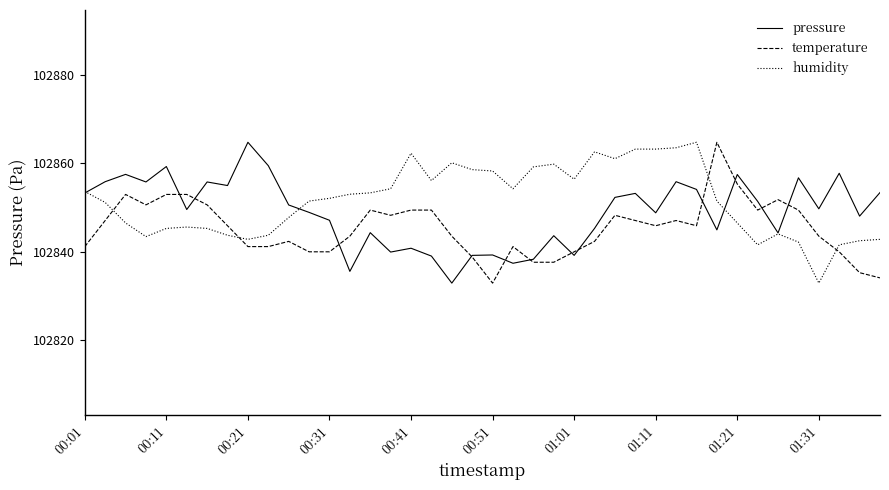

What is the minimum value for temperature?

102832.8